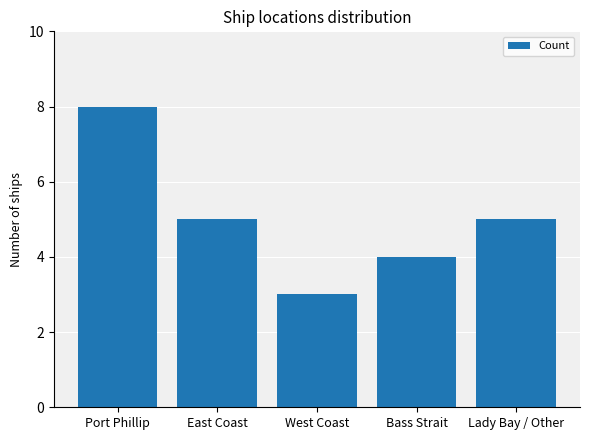

The chart shows a value of 1 at West Coast. True or false?

False